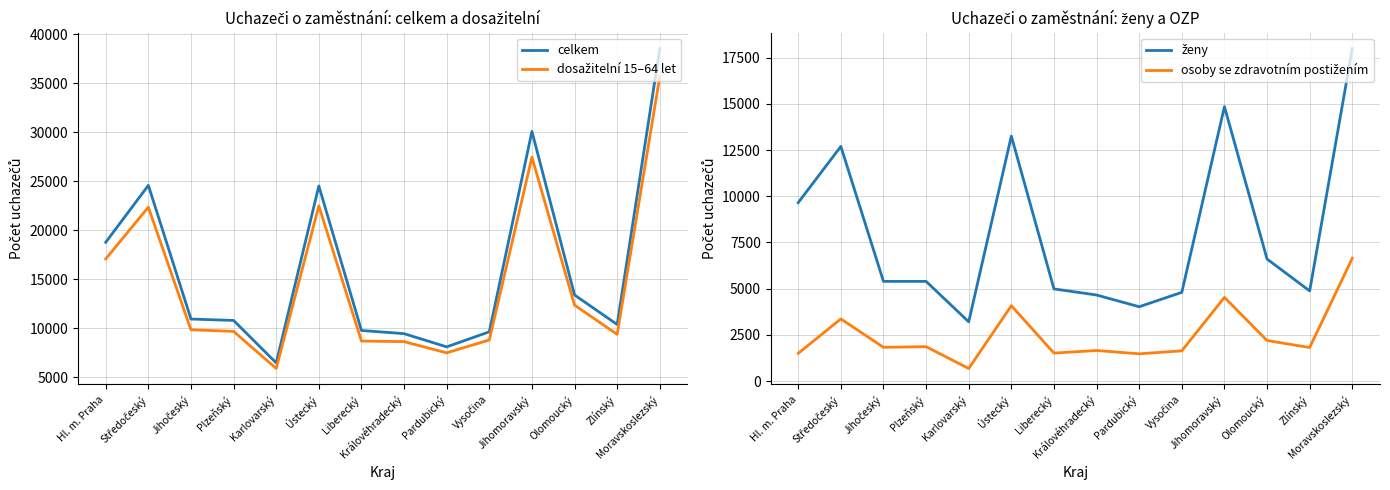

What is the sum of the dosažitelní 15–64 let values at Pardubický and Plzeňský?

17208